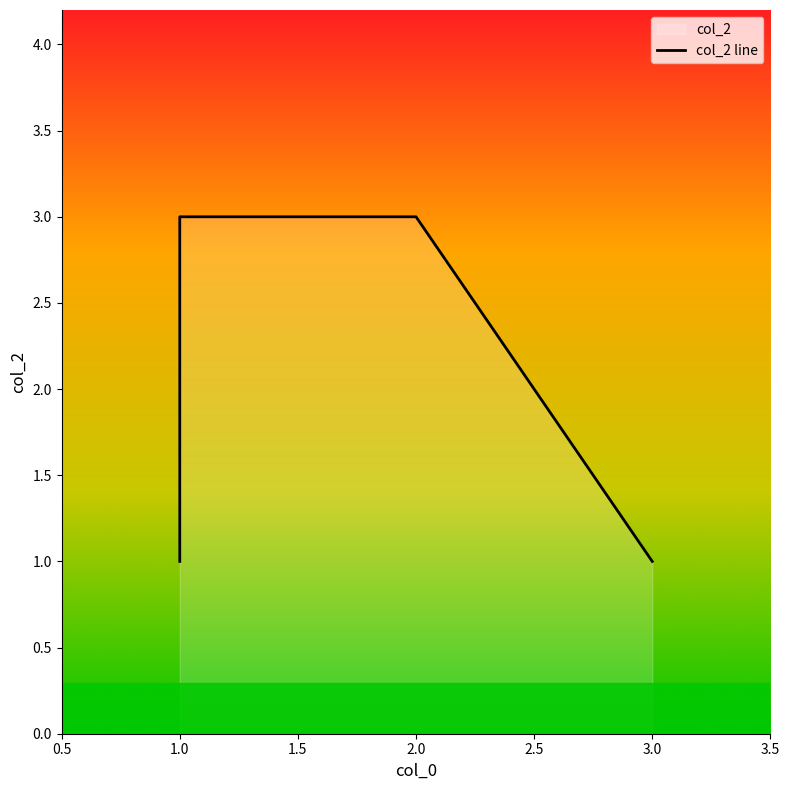

True or false: the data has more than 2 interior local peaks.

False